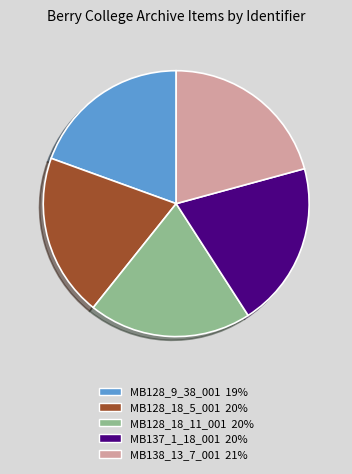

Which slice is the largest?

MB138_13_7_001